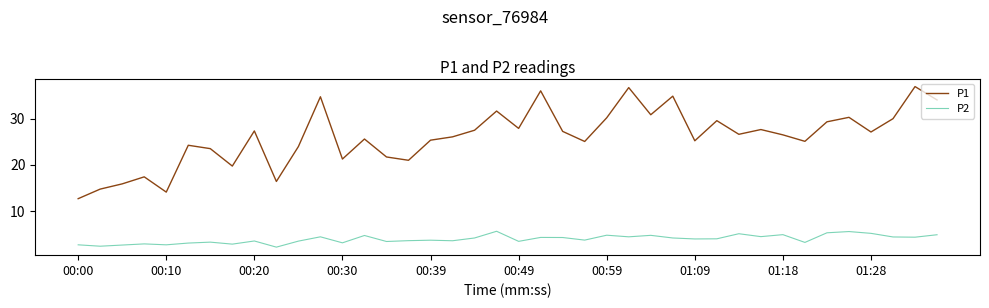

True or false: P1 and P2 cross at least once.

False